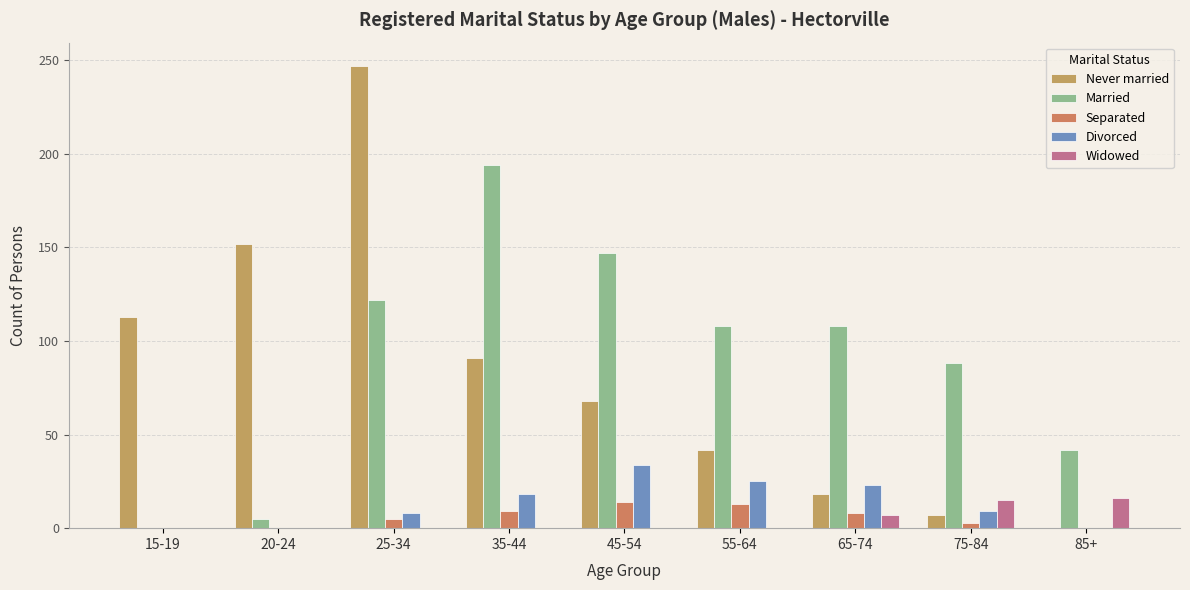

What is the difference between the second highest and second lowest values in the Never married series?

145